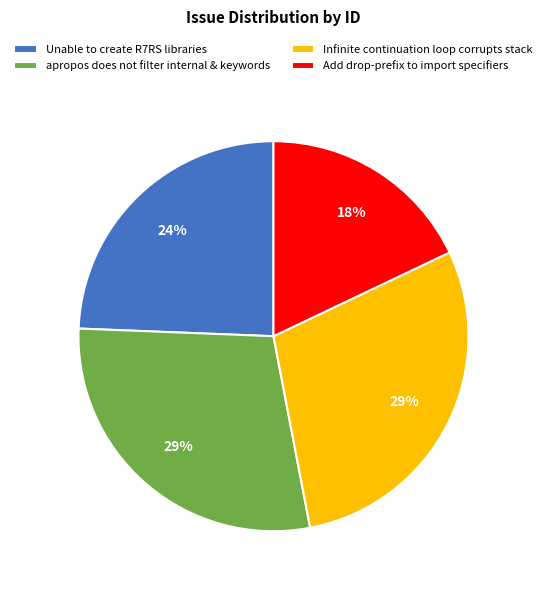

To the nearest percent, what portion does Unable to create R7RS libraries represent?

24%